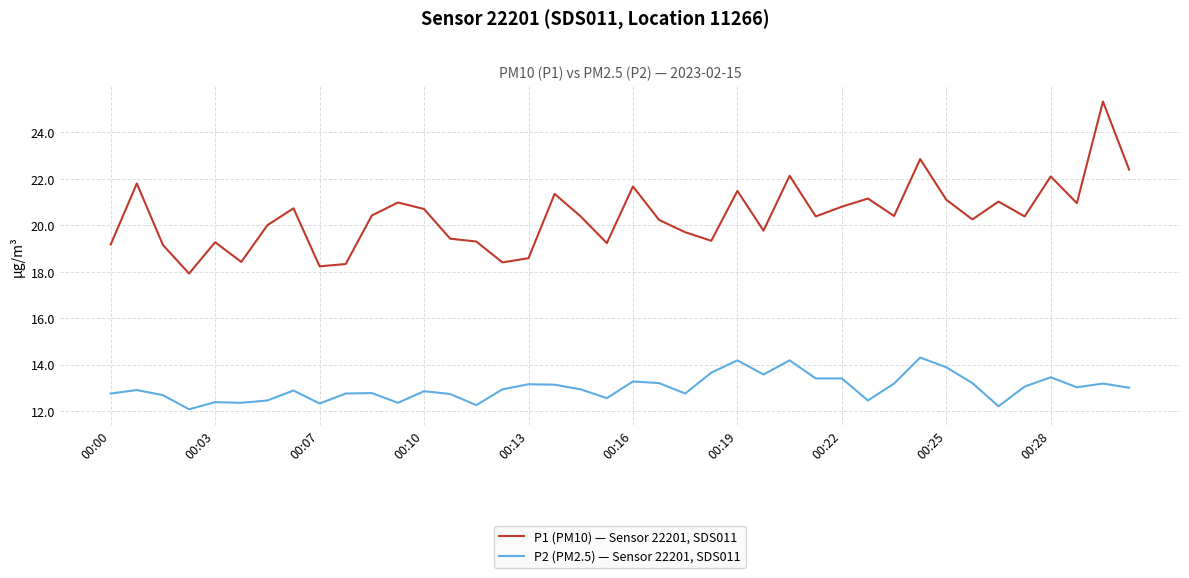

List the series in order of their overall mean, highest first.

P1 (PM10) — Sensor 22201, SDS011, P2 (PM2.5) — Sensor 22201, SDS011